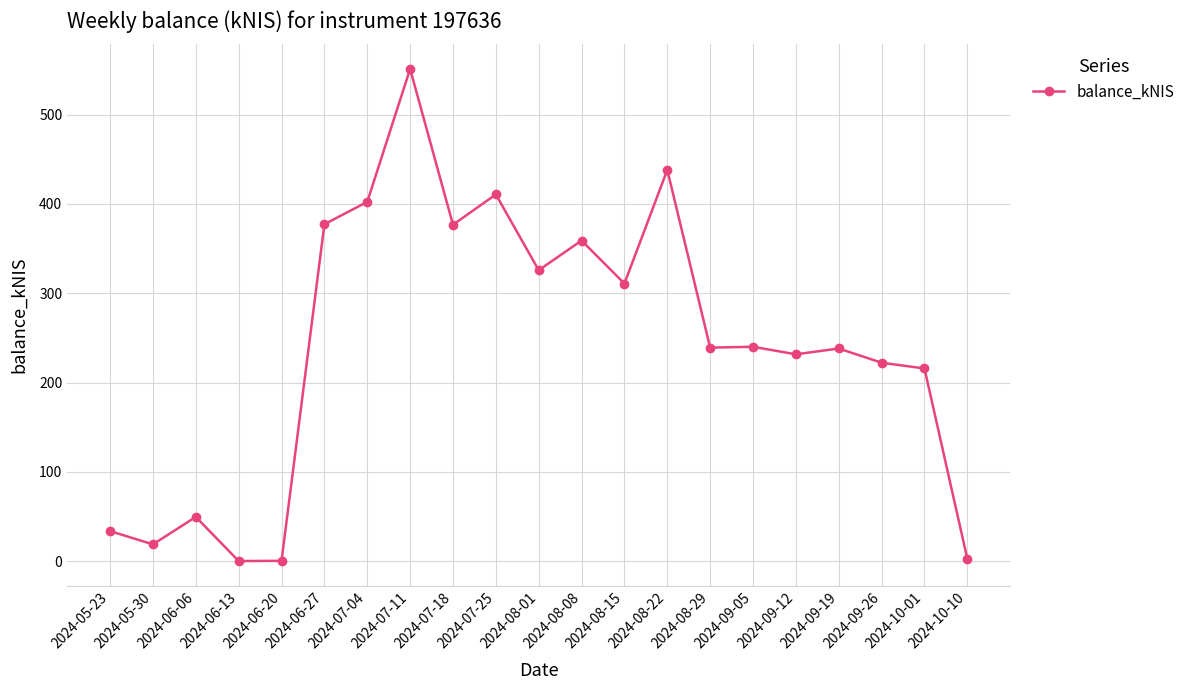

Which has a higher value, 2024-06-13 or 2024-08-15?

2024-08-15